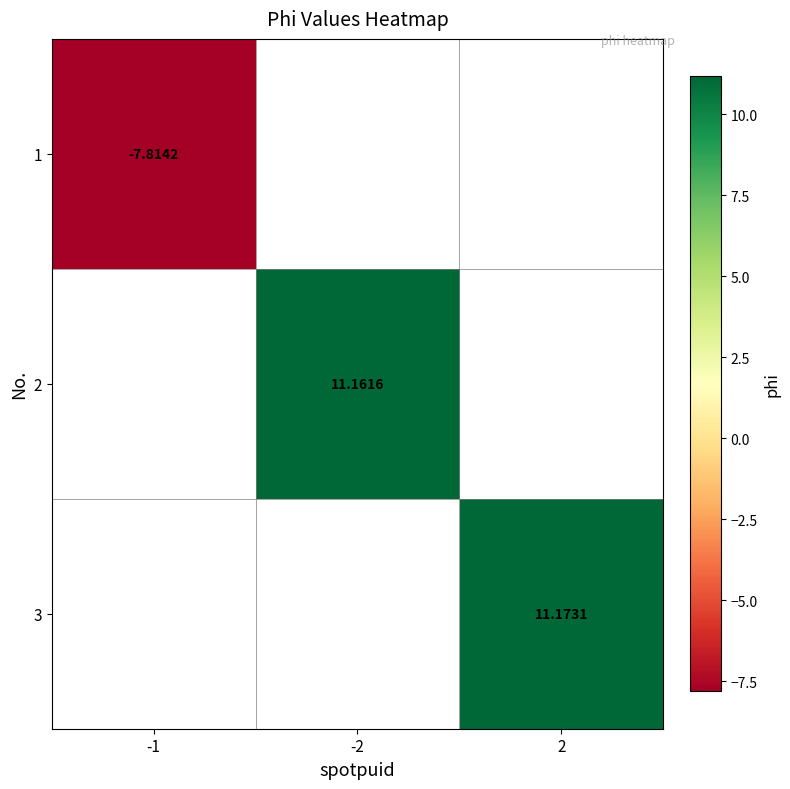

At which label does 1 reach its minimum?

-1